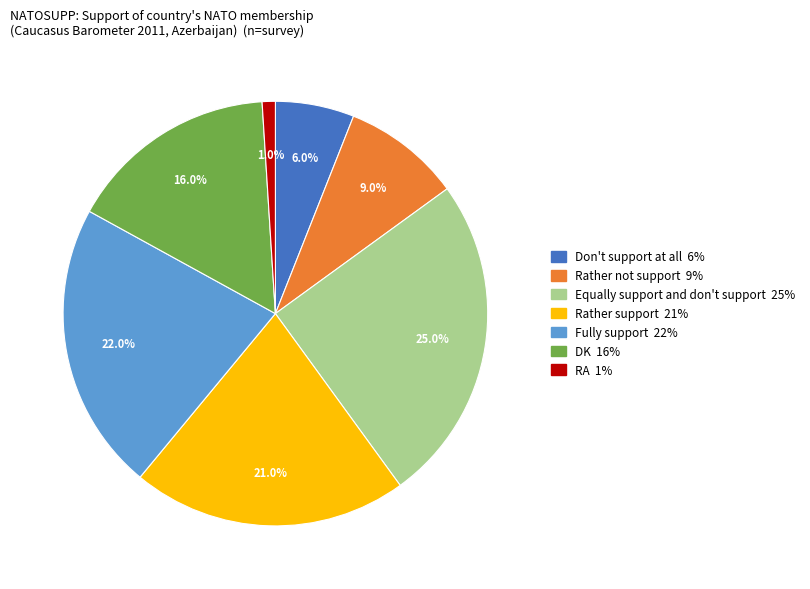

True or false: Equally support and don't support accounts for 25% of the total.

True